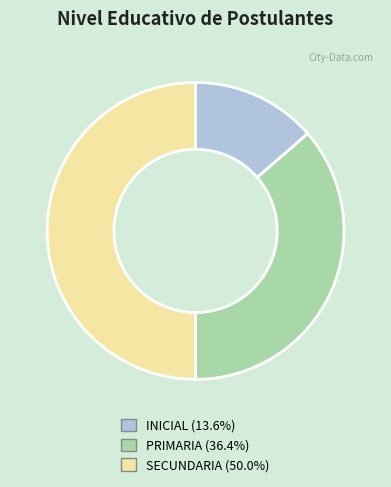

Which slice is the largest?

SECUNDARIA